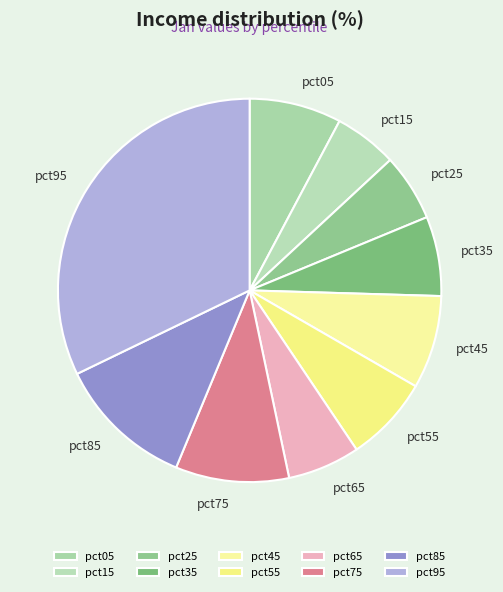

Which category has the biggest portion of the pie?

pct95